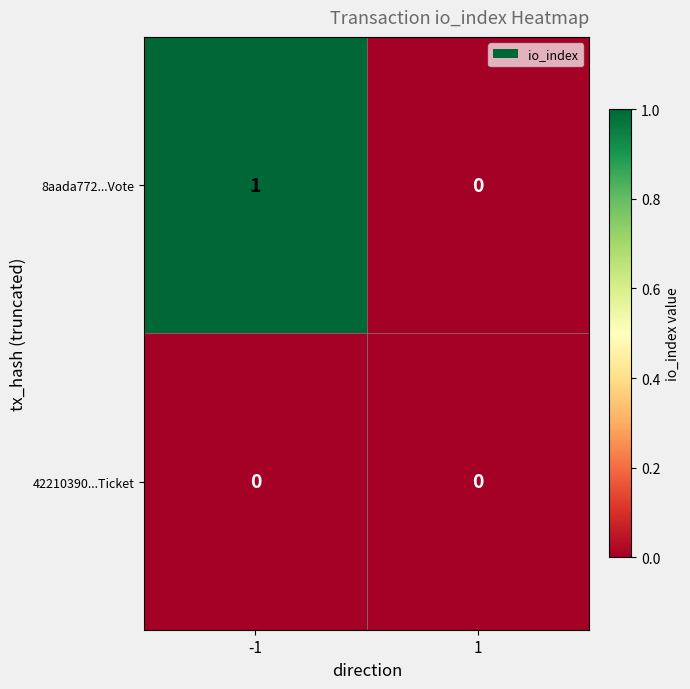

Reading left to right, what are all the values shown in this chart?

8aada772...Vote: 1	0
42210390...Ticket: 0	0